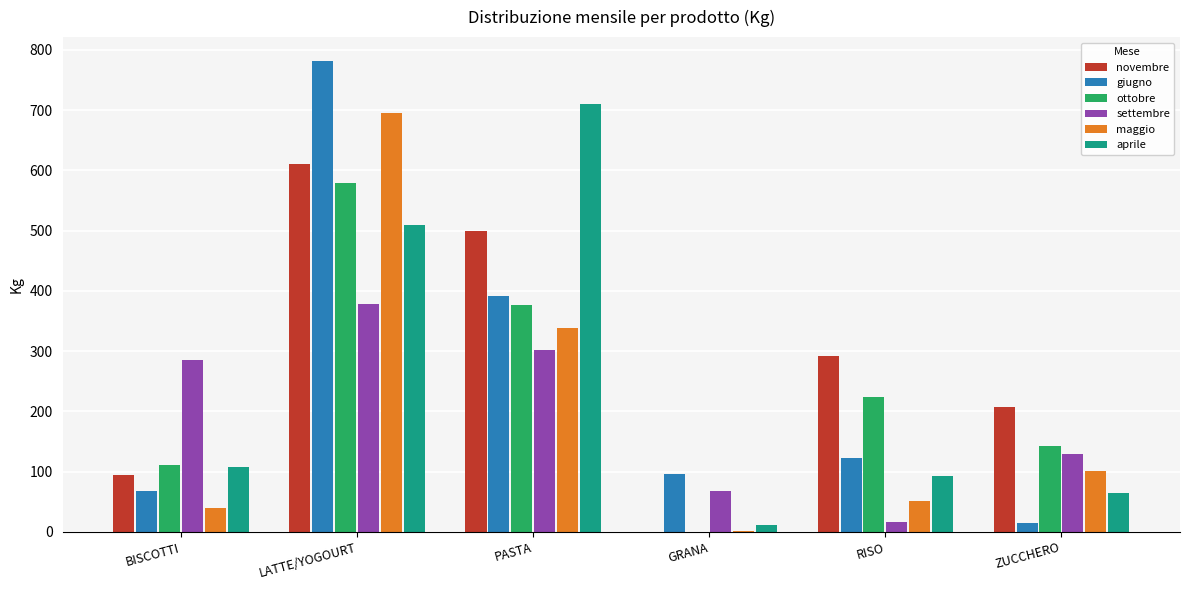

Between PASTA and RISO, which series saw the biggest shift?

aprile